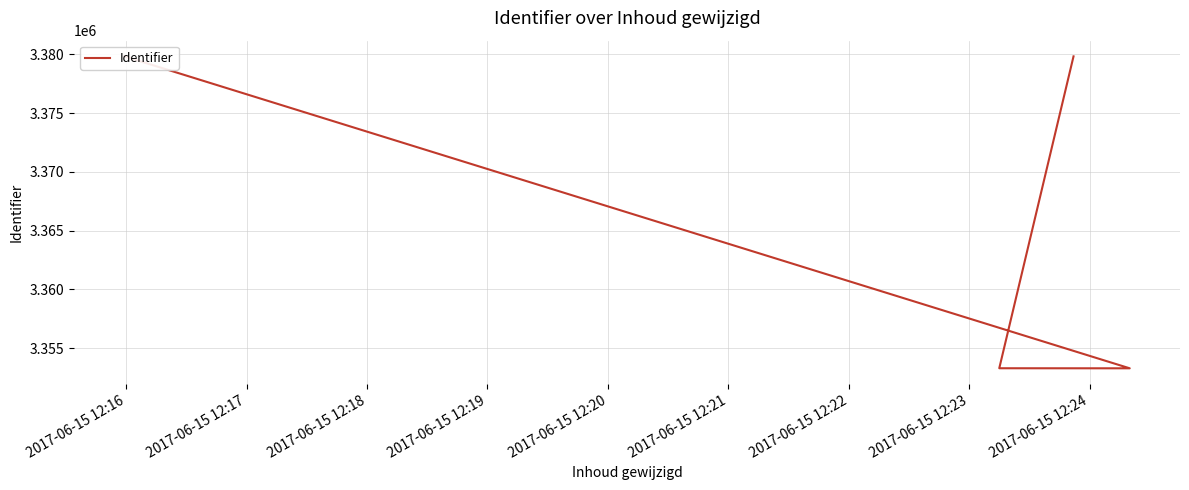

At which label is the value closest to 3366562?

2017-06-15 12:20